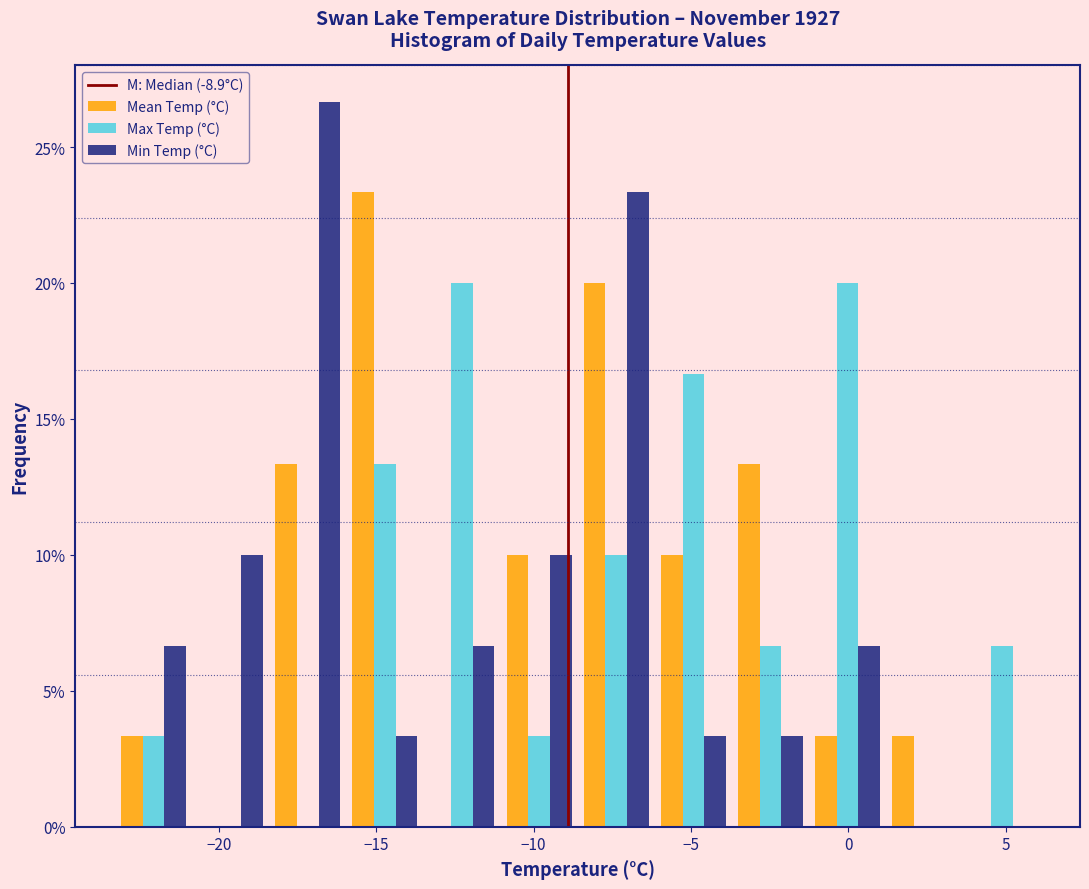

In the Min Temp (°C) series, which range on the x-axis has the tallest bar?

-18.40 to -15.95